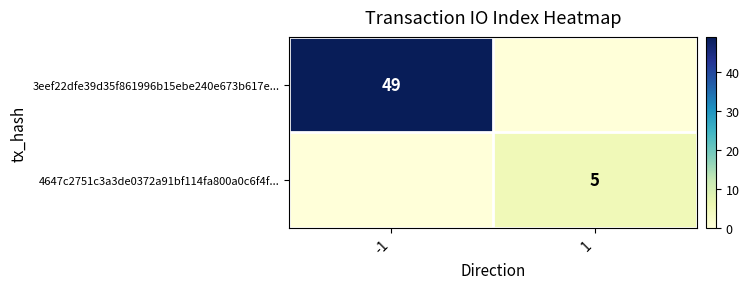

The 4647c2751c3a3de0372a91bf114fa800a0c6f4f... series shows 5 at 1. True or false?

True